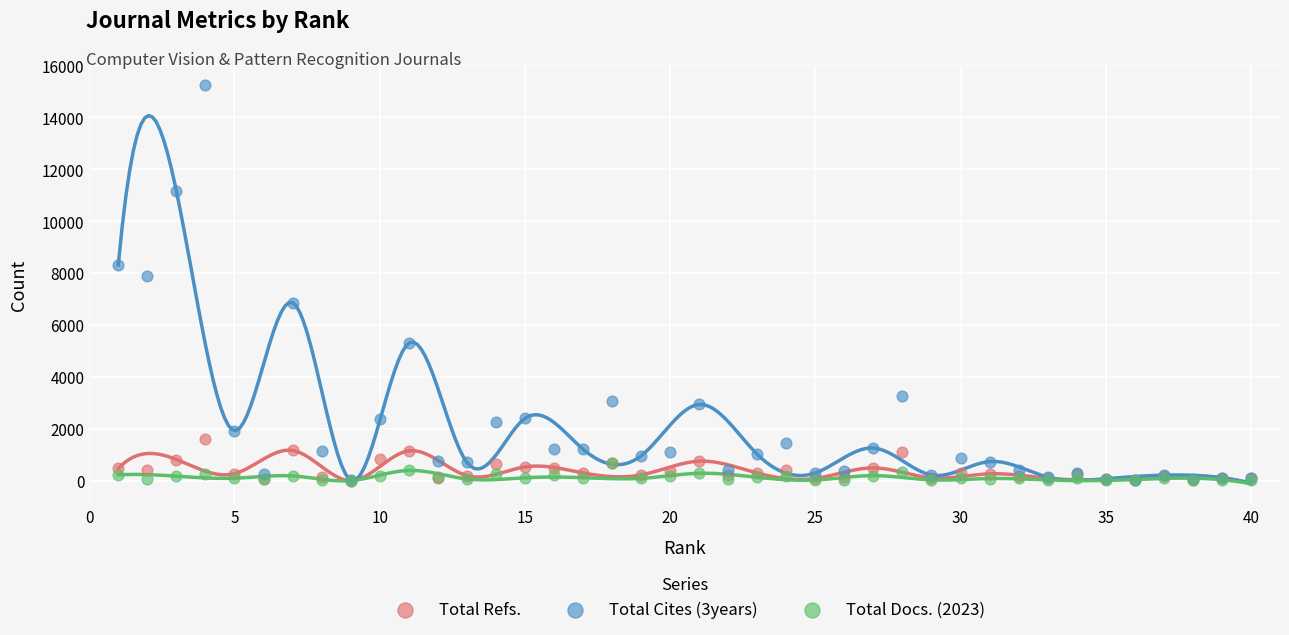

Across all series, what Y value is closest to 7621?

7872